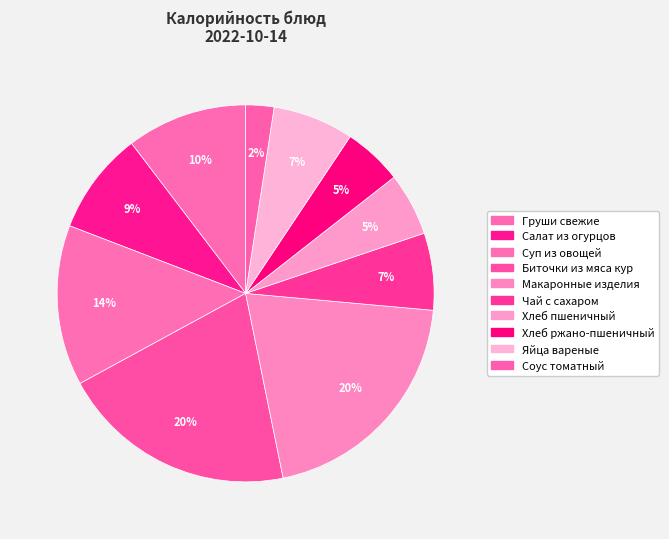

Between Салат из огурцов and Макаронные изделия, which is larger?

Макаронные изделия